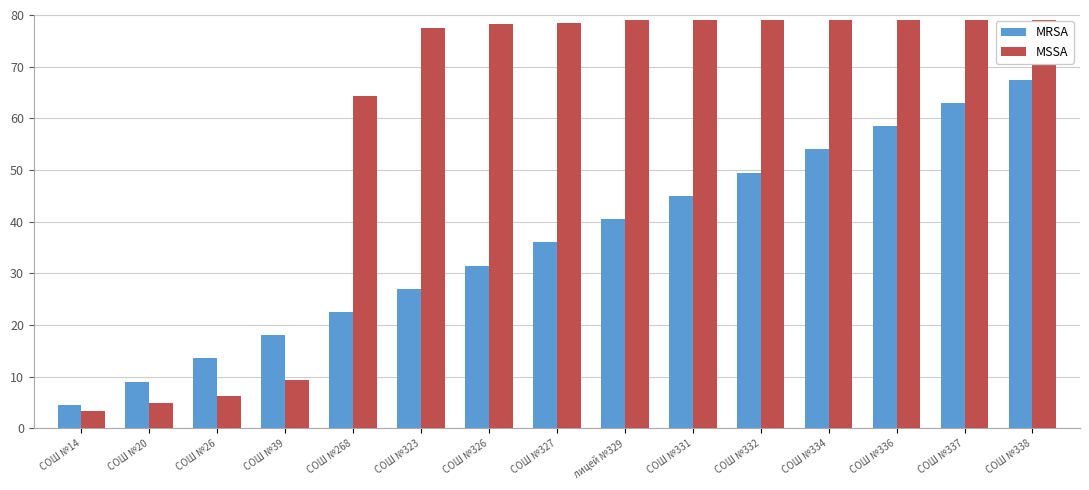

What is the approximate value of MSSA at СОШ №14?

3.4